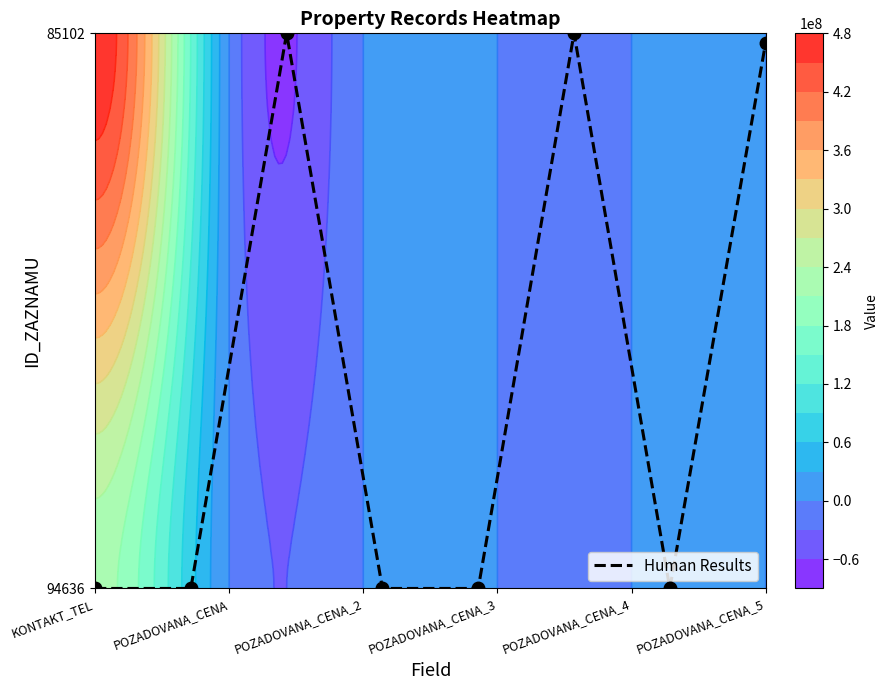

What is the difference between the second highest and second lowest values?

59